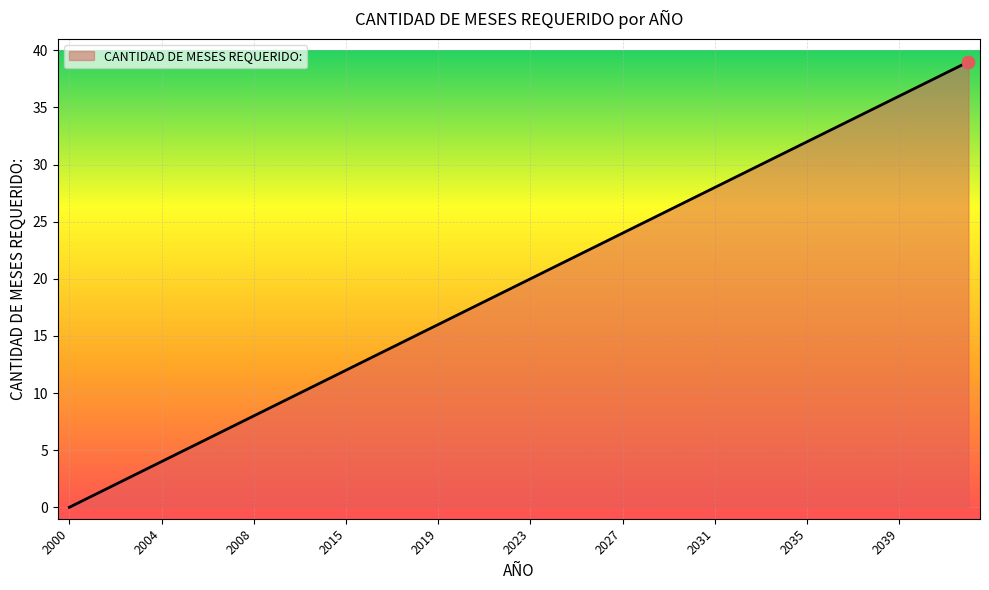

What is the maximum value shown in the chart?

39